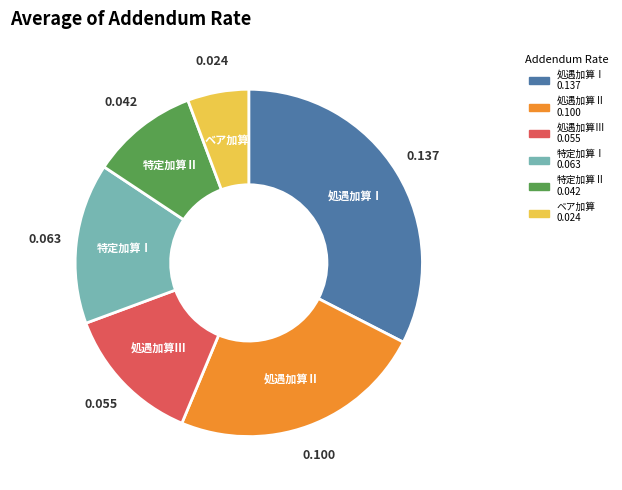

Is the sum of ベア加算 and 特定加算Ⅱ greater than half?

No